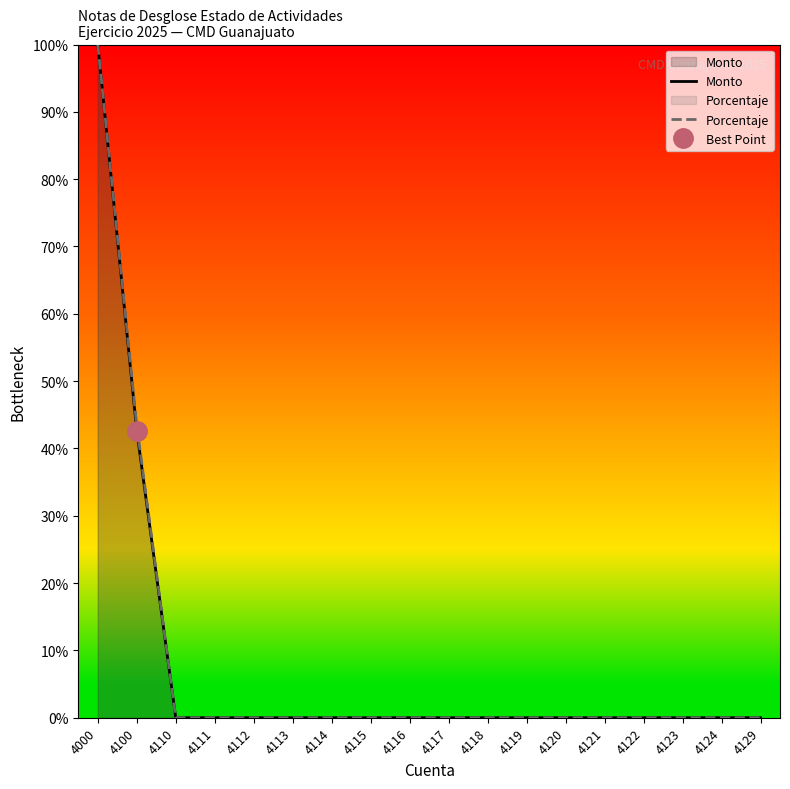

Which series has the largest total across all categories?

Porcentaje